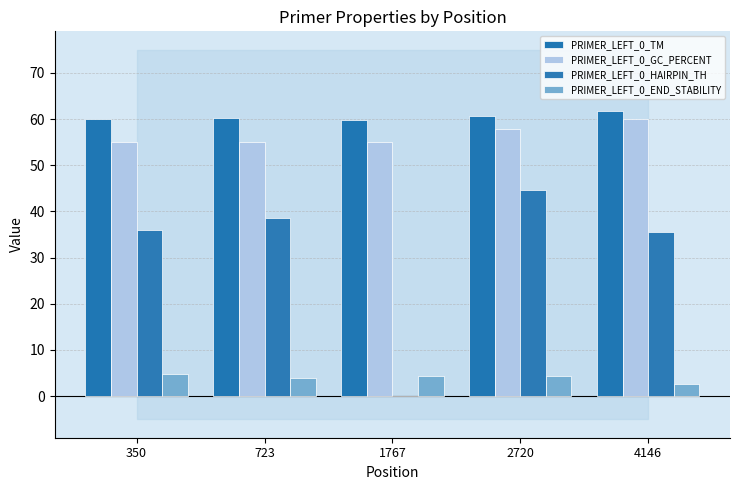

What is the difference between the second highest and second lowest values in the PRIMER_LEFT_0_TM series?

0.6